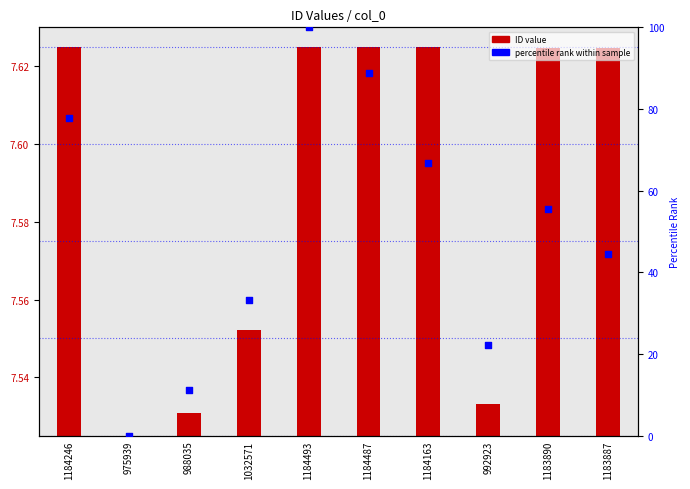

Which has a higher value, 988035 or 1184493?

1184493